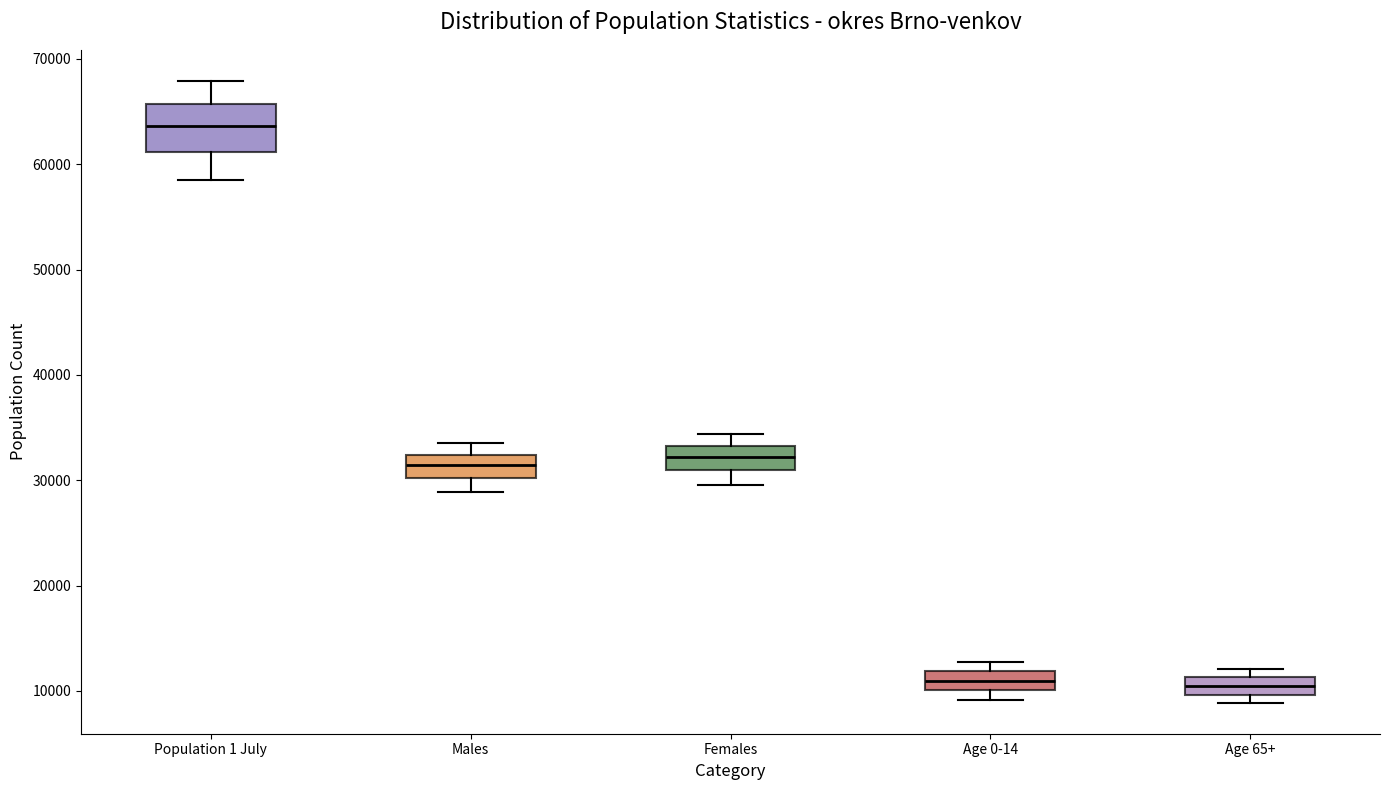

Reading left to right, read every box against the y-axis: the position of its median line, the range the box covers, and the ends of its whiskers. The values are not printed on the chart, so give them approximately, as read against the axis.

Population 1 July: median 64000, box 61000 to 66000, whiskers 59000 to 68000
Males: median 31000, box 30000 to 32000, whiskers 29000 to 34000
Females: median 32000, box 31000 to 33000, whiskers 30000 to 34000
Age 0-14: median 11000, box 10000 to 12000, whiskers 9000 to 13000
Age 65+: median 10000 (inside the box), box 10000 to 11000, whiskers 9000 to 12000